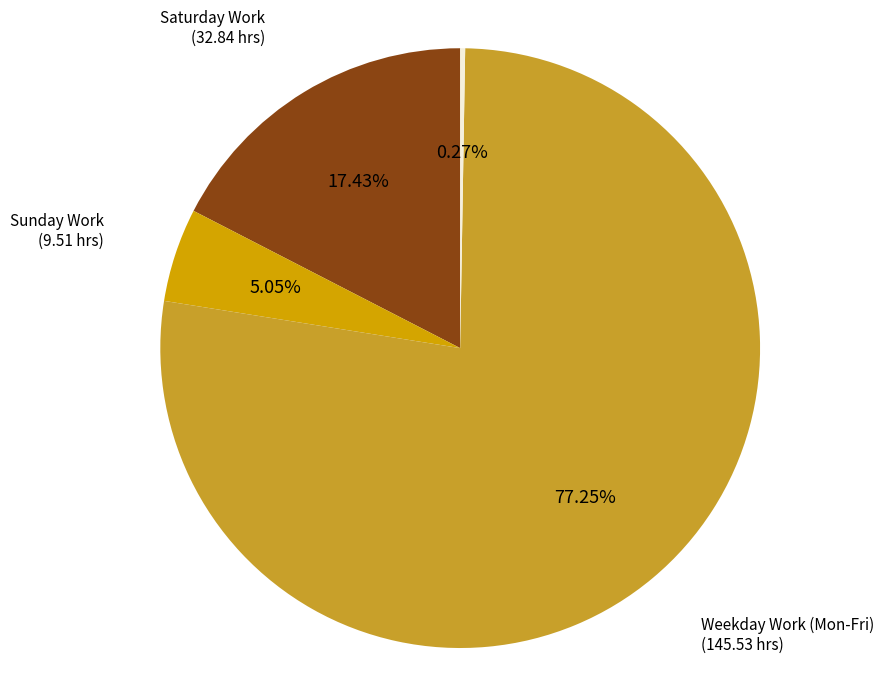

Is the sum of Saturday Work (32.84 hrs) and Sunday Work (9.51 hrs) greater than half?

No